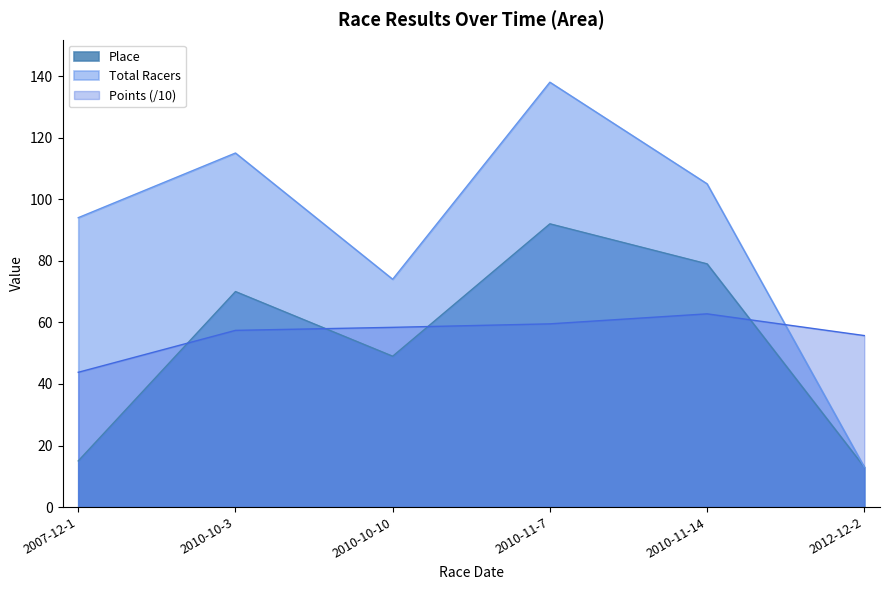

What is the difference between the maximum and minimum values in the Points series?

19.0